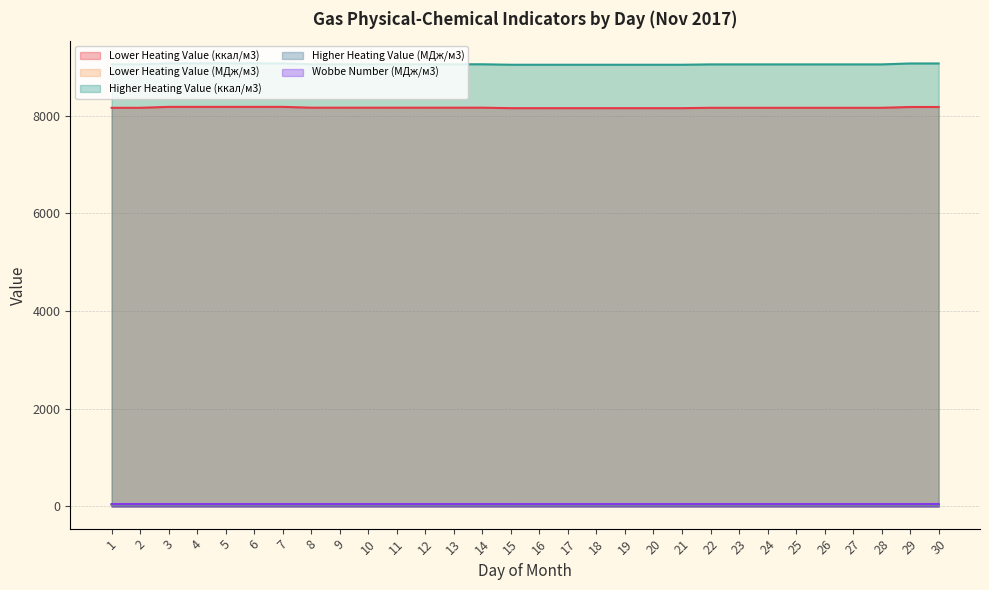

True or false: Wobbe Number (МДж/м3) has a value of 49.8 at 18.

True